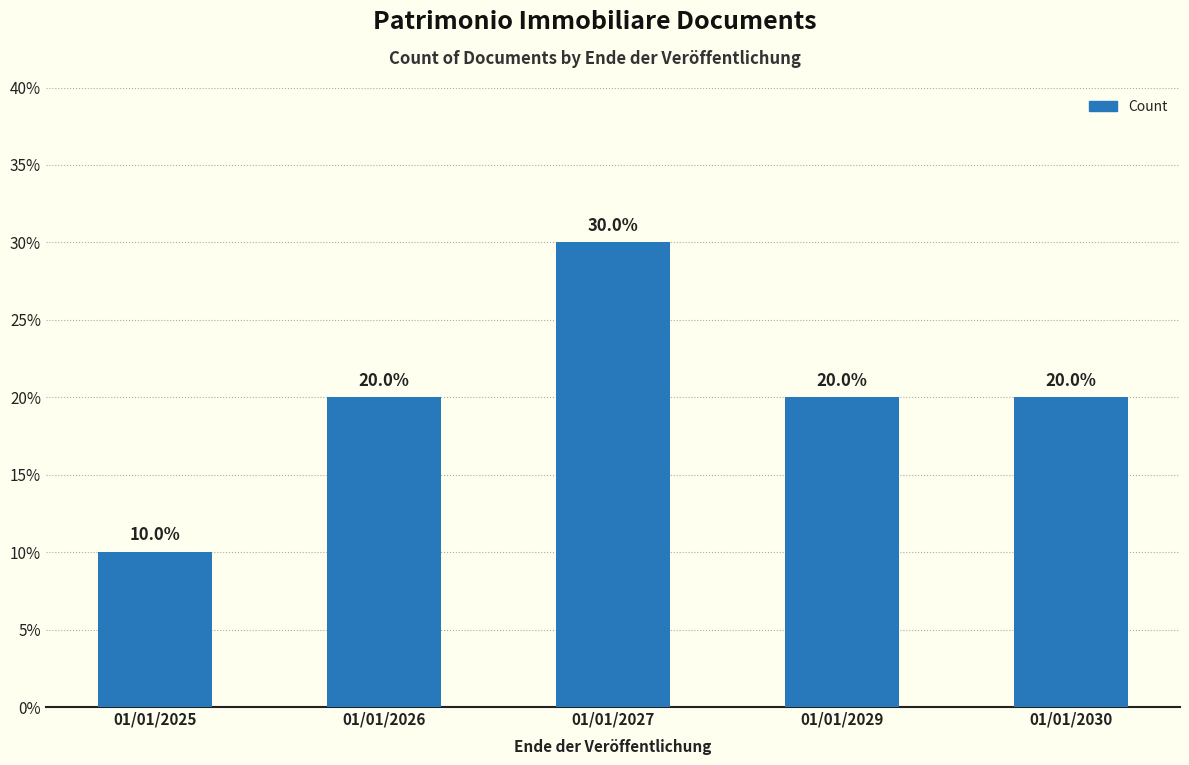

Between 01/01/2026 and 01/01/2027, which is larger?

01/01/2027